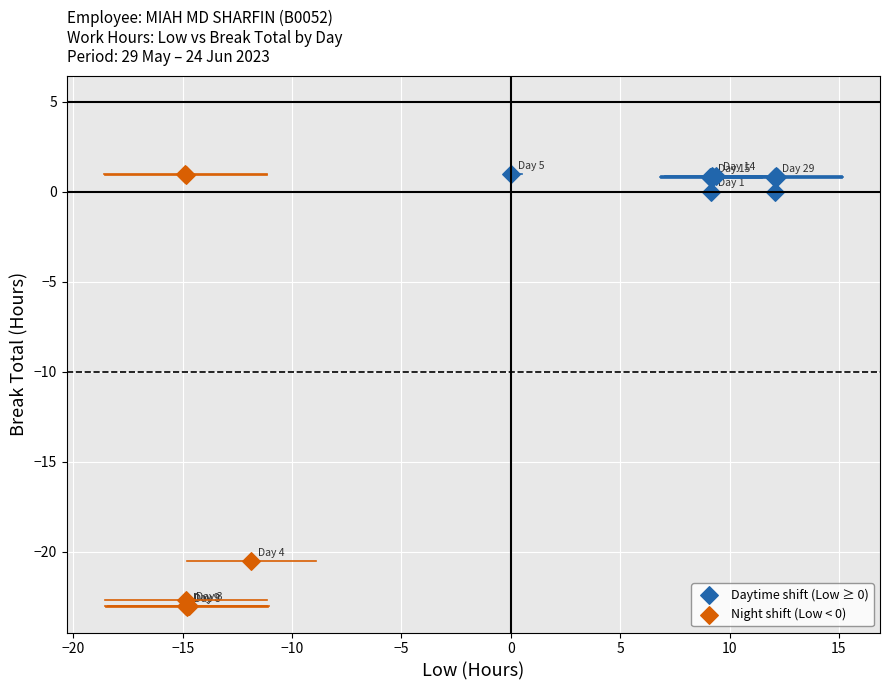

Which series has the largest Y range (max minus min)?

Night shift (Low < 0)